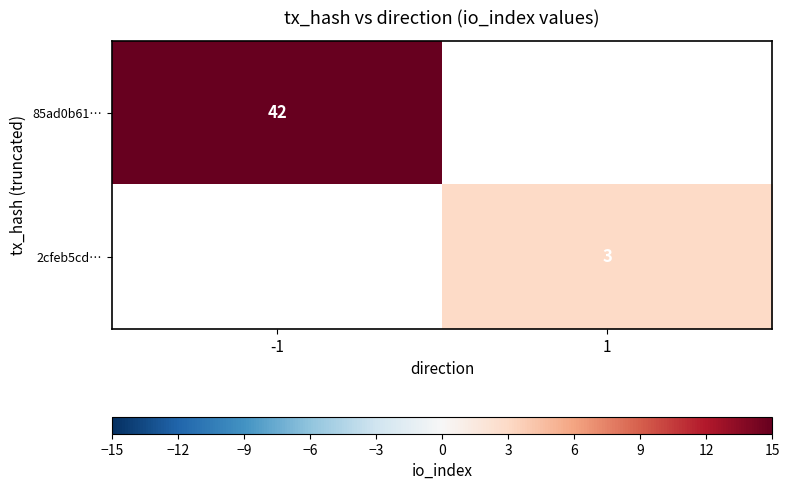

The value of 2cfeb5cd… at 1 is 5. True or false?

False